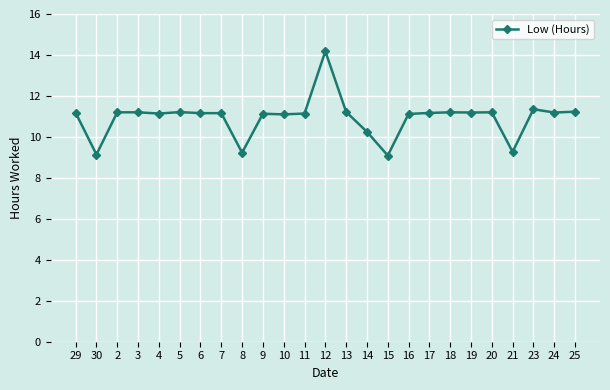

The value at 2 is 6.1. True or false?

False